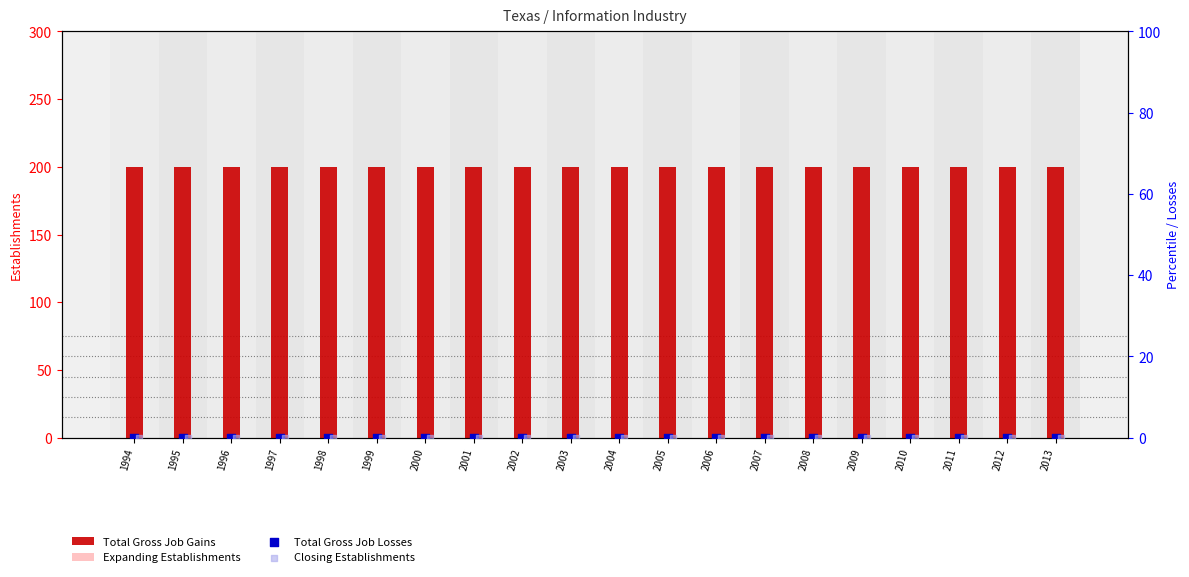

What are all the series names shown in the legend?

Total Gross Job Gains, Expanding Establishments, Total Gross Job Losses, Closing Establishments